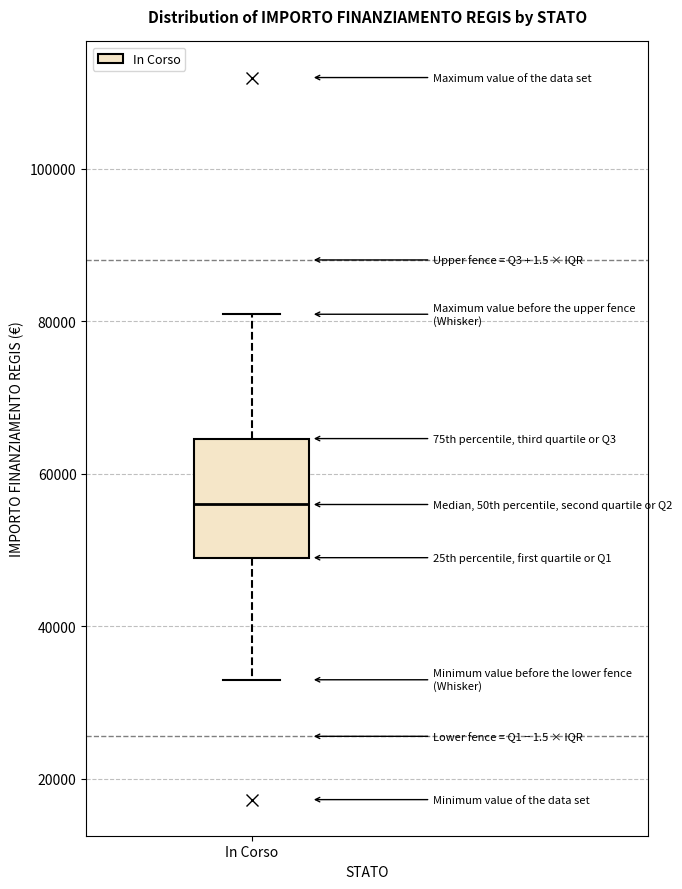

Transcribe this box plot: give where the median line is, the range the box spans, and where the two whiskers end, as read against the y-axis. The values are not printed on the chart, so give them approximately, as read against the axis.

median 56000, box 50000 to 64000, whiskers 32000 to 80000